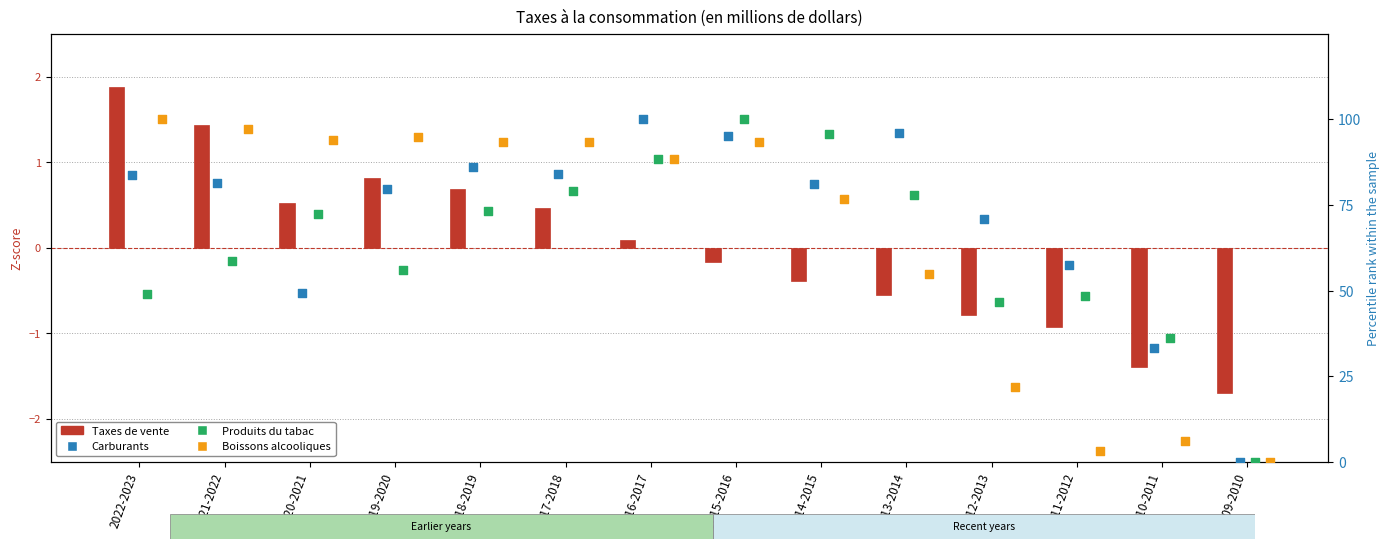

What is the total value across all series at 2019-2020?

231.3